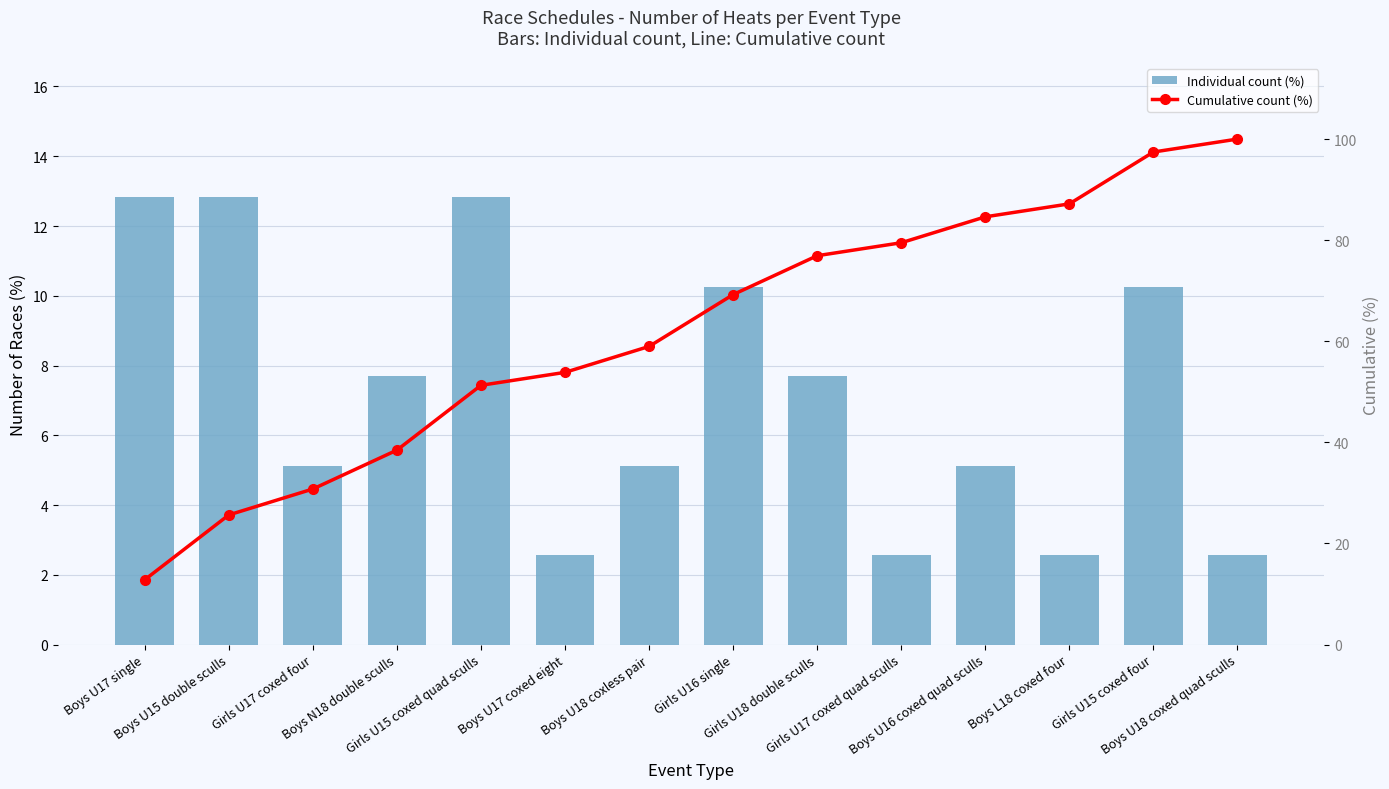

At which category is the sum across all series the highest?

Girls U15 coxed four